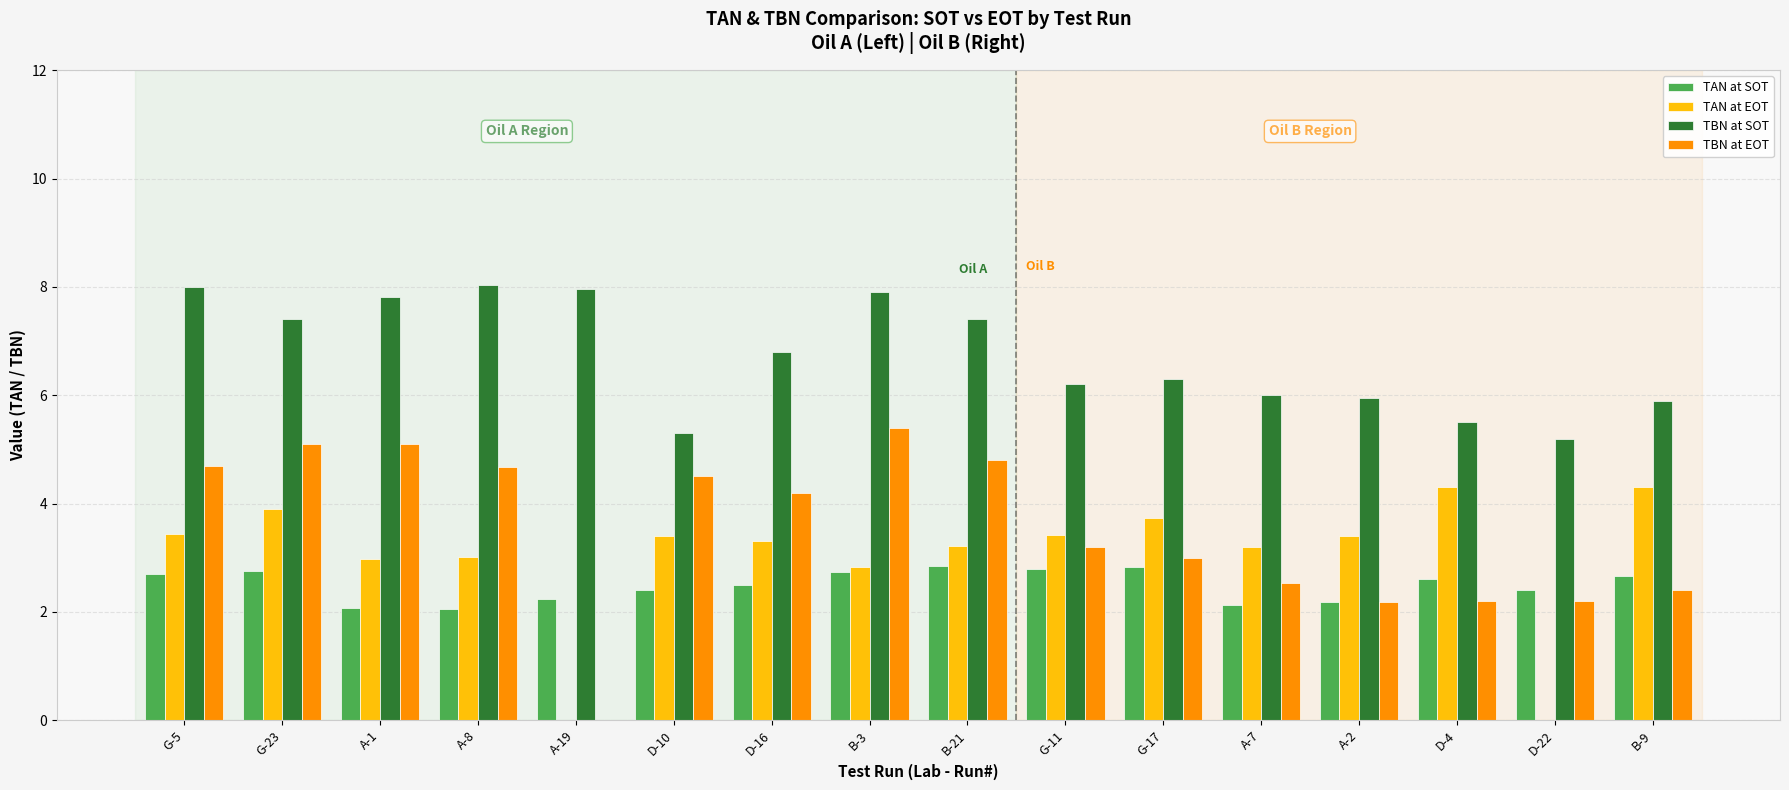

What is the maximum value shown in the chart?

8.0